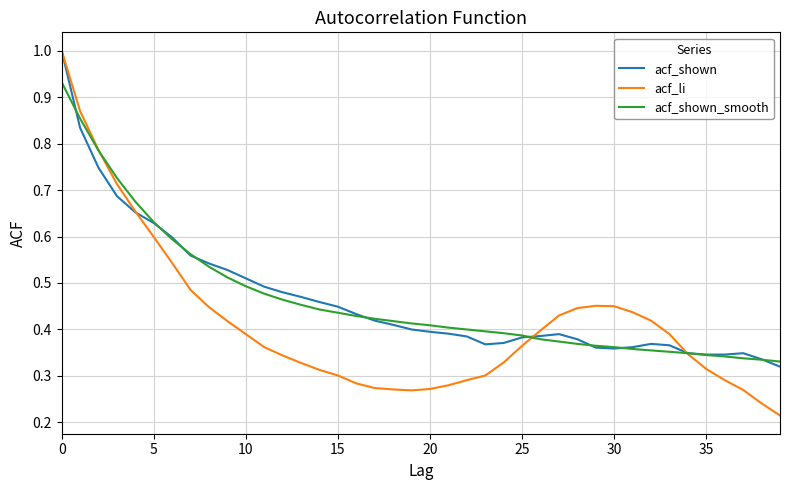

What is the highest value of the acf_shown series?

1.0